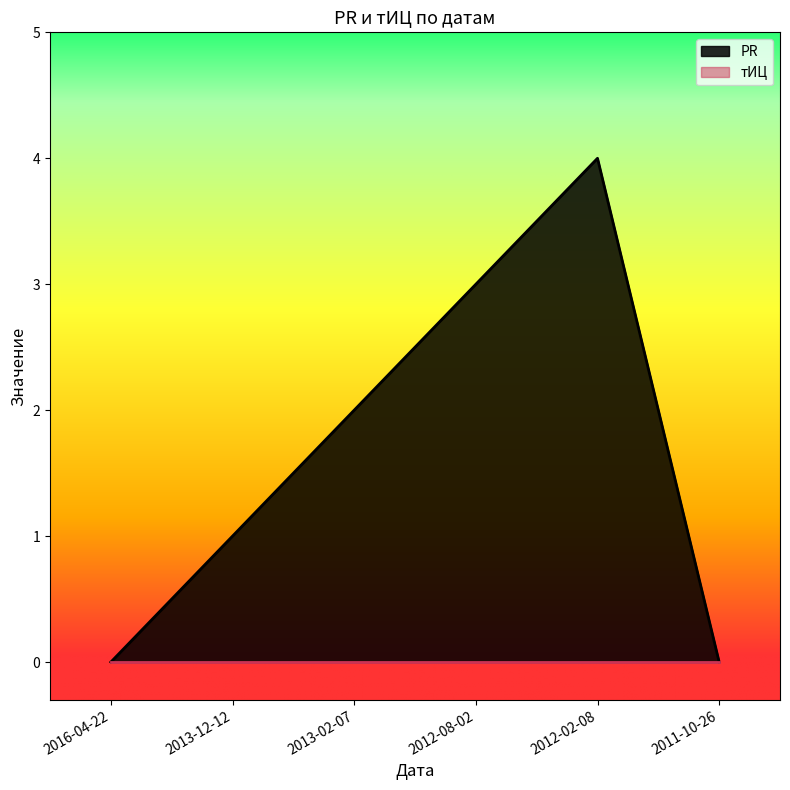

What is the sum of all values?

10